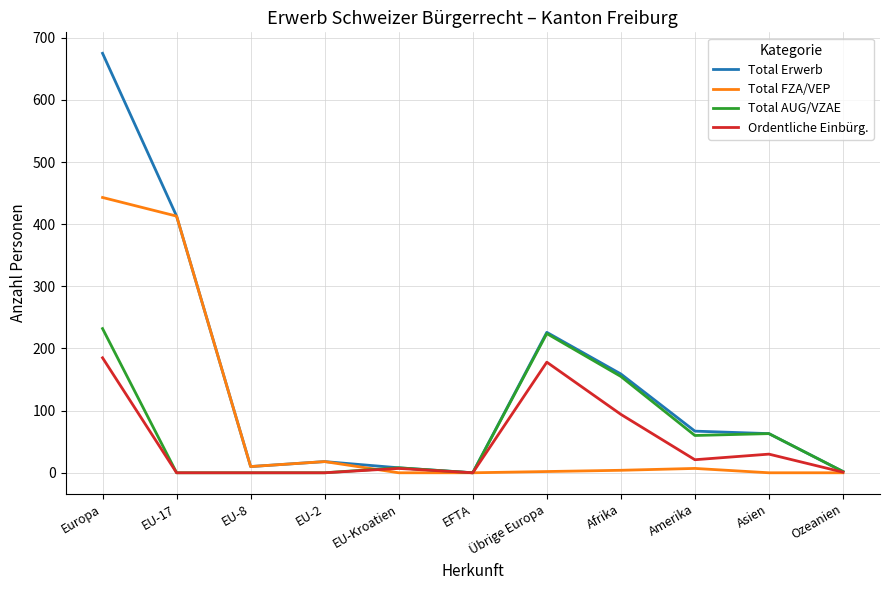

What is the greatest value displayed?

675